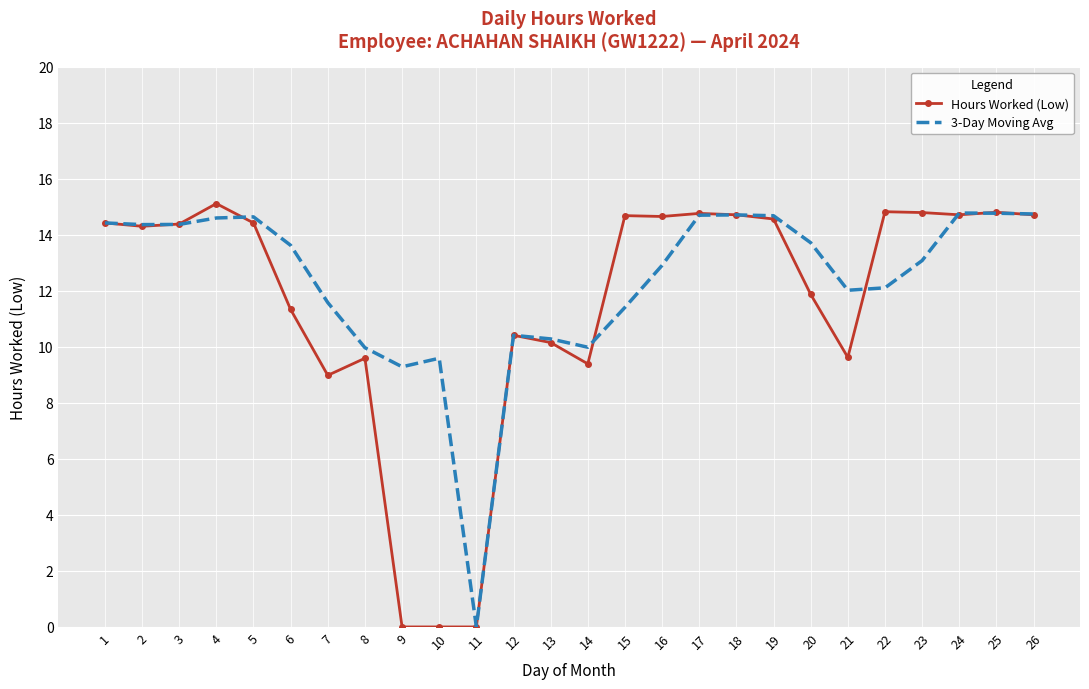

At 15, list the series in order from largest to smallest.

Hours Worked (Low), 3-Day Moving Avg